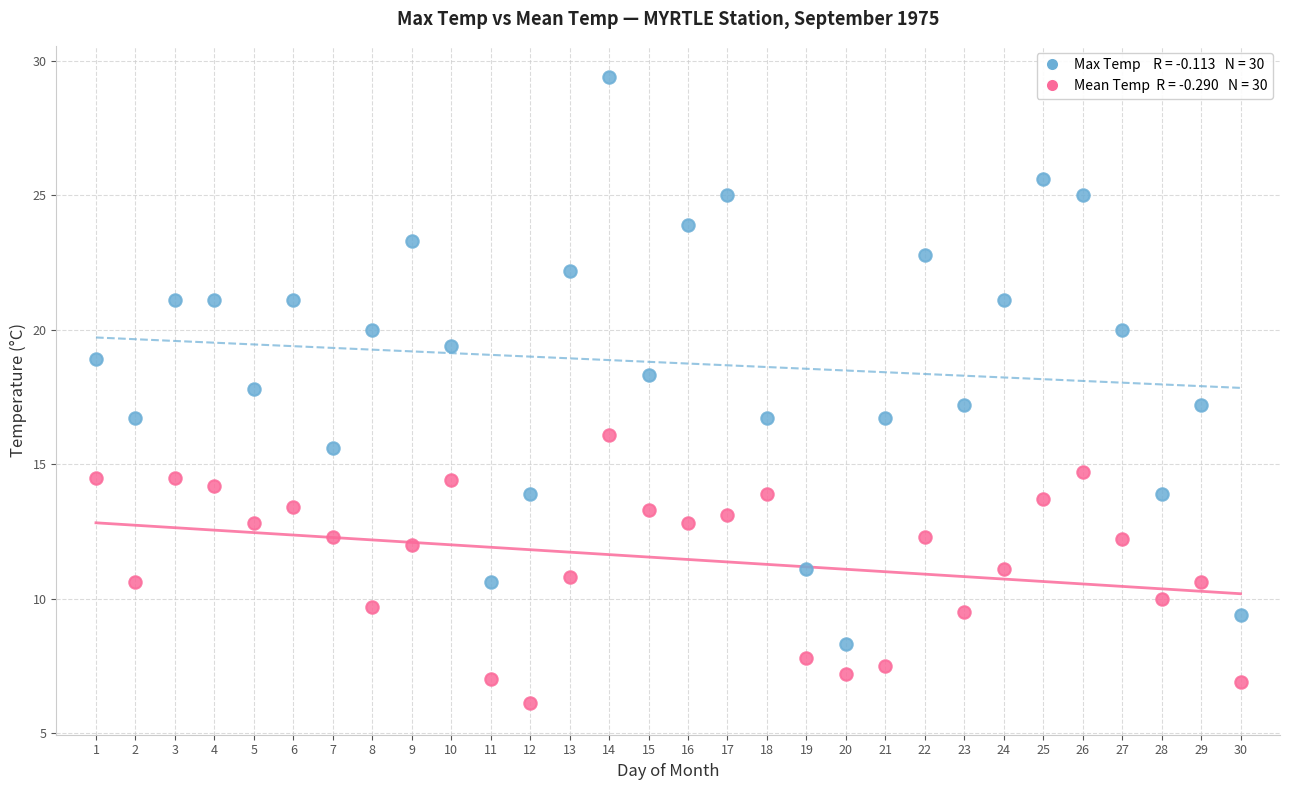

Across all data points, what is the range of X values (max minus min)?

29.0